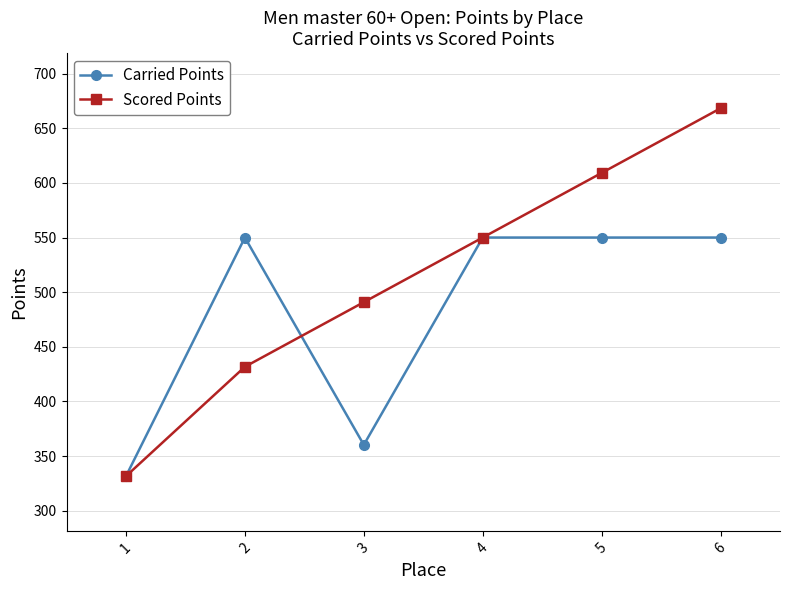

At which category does Carried Points reach its first local peak?

2